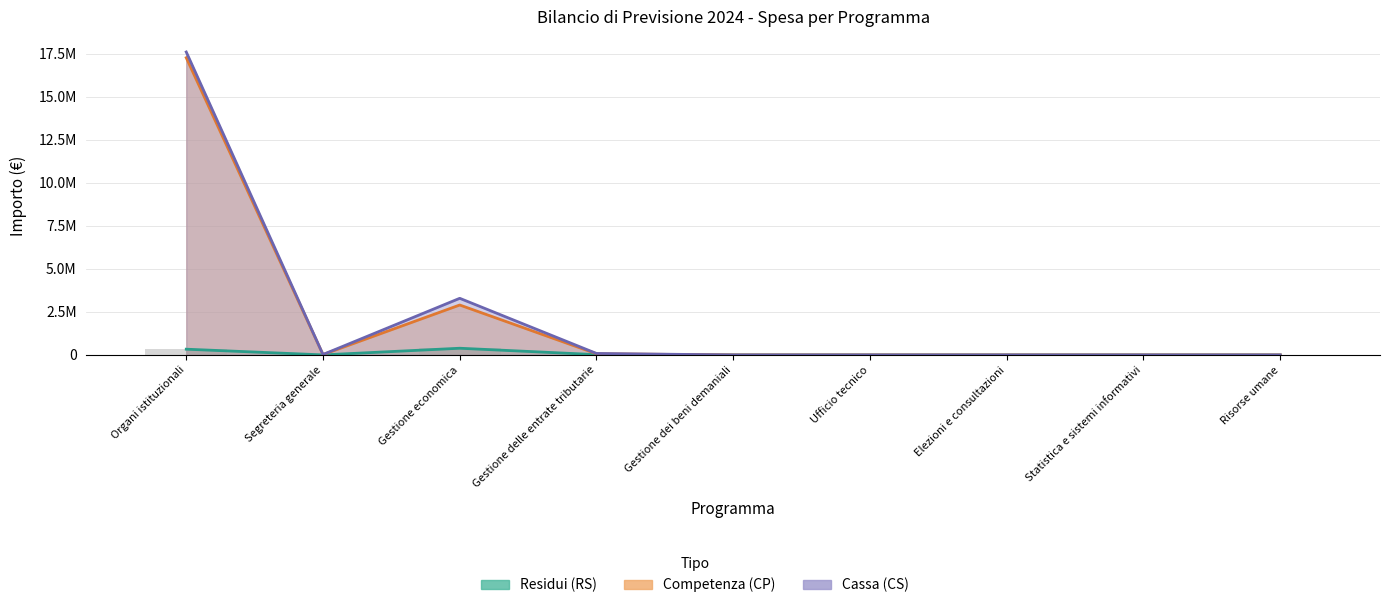

Rank the categories by Competenza (CP) value from highest to lowest.

Organi istituzionali, Gestione economica, Gestione delle entrate tributarie, Segreteria generale, Gestione dei beni demaniali, Ufficio tecnico, Elezioni e consultazioni, Statistica e sistemi informativi, Risorse umane